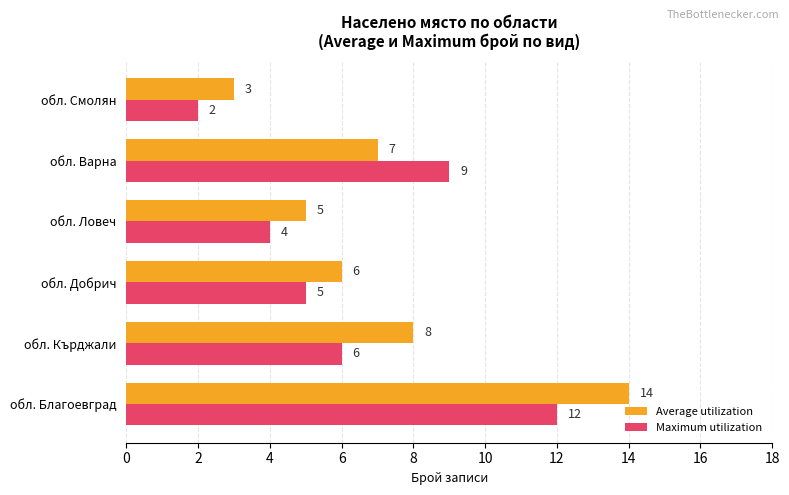

How many data points in Maximum utilization are less than 6?

3